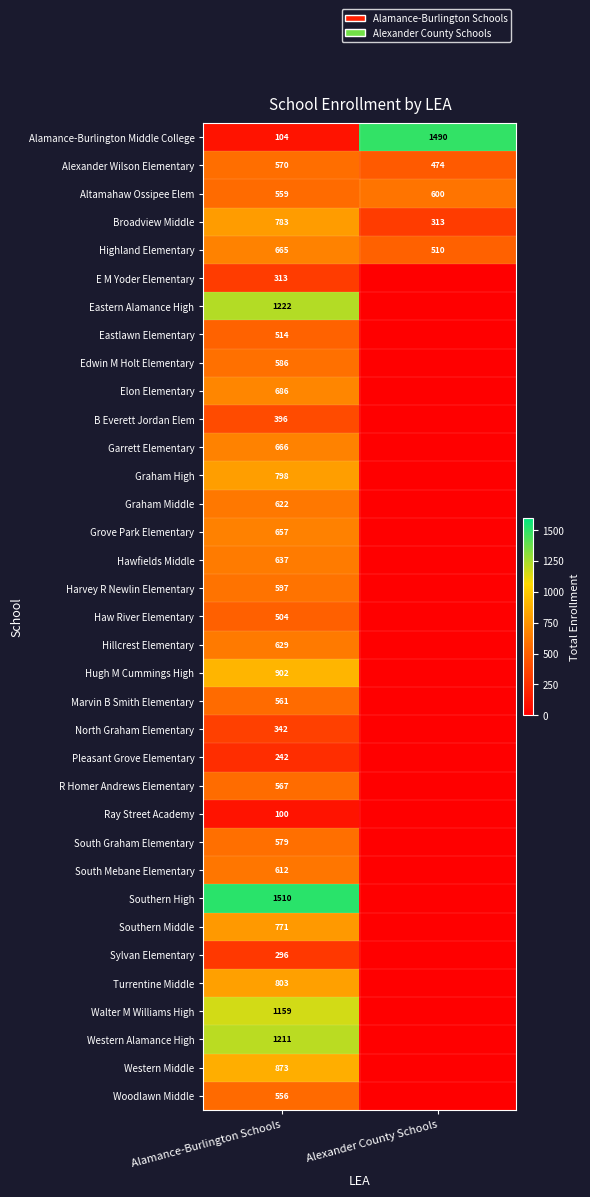

What is the approximate value of Highland Elementary at Alexander County Schools, to the nearest 50?

500